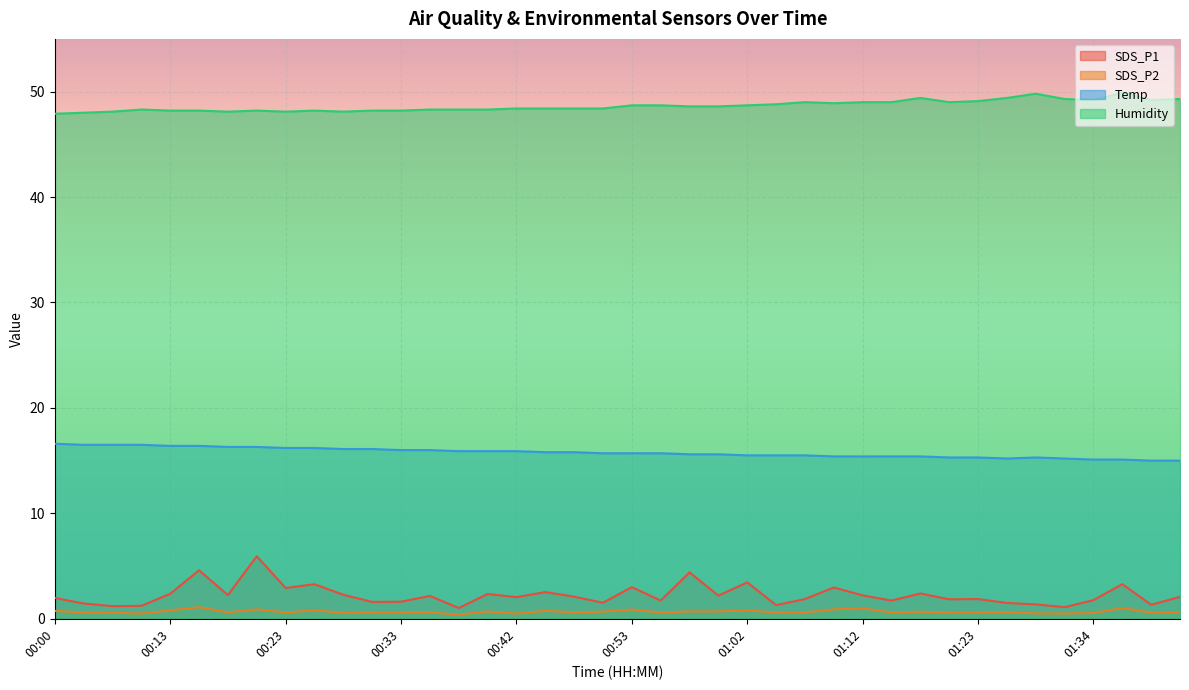

Reading left to right, what are all the values shown in this chart?

SDS_P1: 2.0	1.4	1.2	1.2	2.4	4.6	2.2	5.9	2.9	3.3	2.3	1.6	1.6	2.2	1.0	2.4	2.0	2.5	2.1	1.5	3.0	1.7	4.4	2.2	3.5	1.3	1.9	3.0	2.2	1.7	2.4	1.9	1.9	1.5	1.4	1.1	1.8	3.3	1.3	2.1
SDS_P2: 0.8	0.6	0.6	0.5	0.8	1.1	0.6	0.9	0.6	0.8	0.6	0.6	0.6	0.6	0.4	0.7	0.5	0.8	0.6	0.7	0.9	0.6	0.7	0.7	0.8	0.6	0.6	0.9	1.0	0.6	0.7	0.6	0.6	0.6	0.5	0.5	0.6	1.0	0.6	0.6
Temp: 16.6	16.5	16.5	16.5	16.4	16.4	16.3	16.3	16.2	16.2	16.1	16.1	16.0	16.0	15.9	15.9	15.9	15.8	15.8	15.7	15.7	15.7	15.6	15.6	15.5	15.5	15.5	15.4	15.4	15.4	15.4	15.3	15.3	15.2	15.3	15.2	15.1	15.1	15.0	15.0
Humidity: 47.9	48.0	48.1	48.3	48.2	48.2	48.1	48.2	48.1	48.2	48.1	48.2	48.2	48.3	48.3	48.3	48.4	48.4	48.4	48.4	48.7	48.7	48.6	48.6	48.7	48.8	49.0	48.9	49.0	49.0	49.4	49.0	49.1	49.4	49.8	49.3	49.2	49.9	49.2	49.3